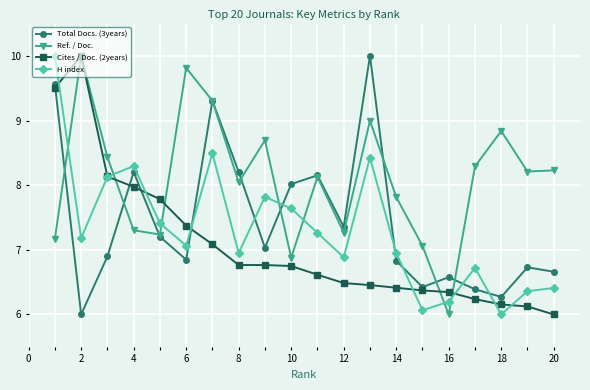

True or false: Cites / Doc. (2years) and Total Docs. (3years) intersect in this chart.

True